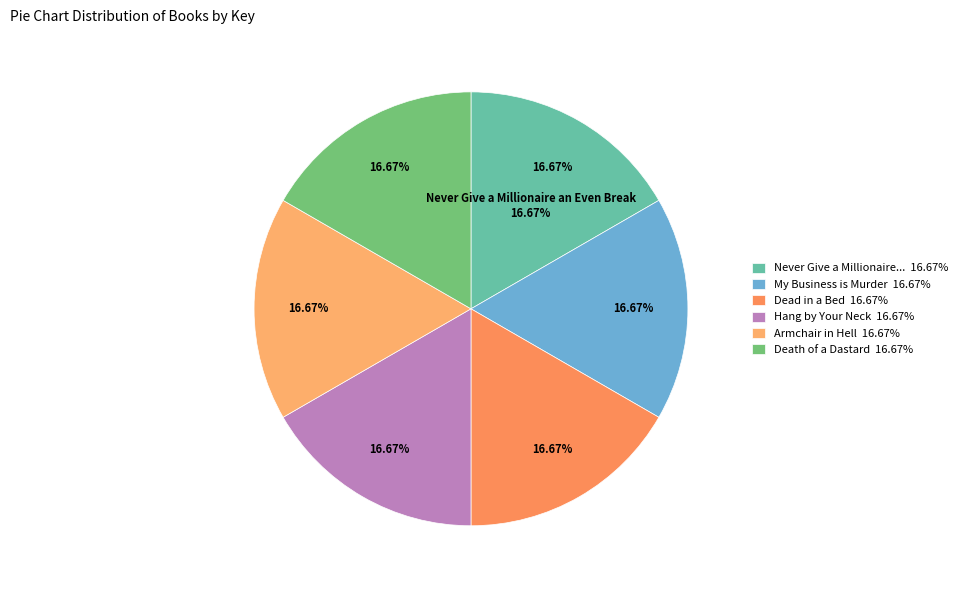

How many slices are in this pie chart?

6